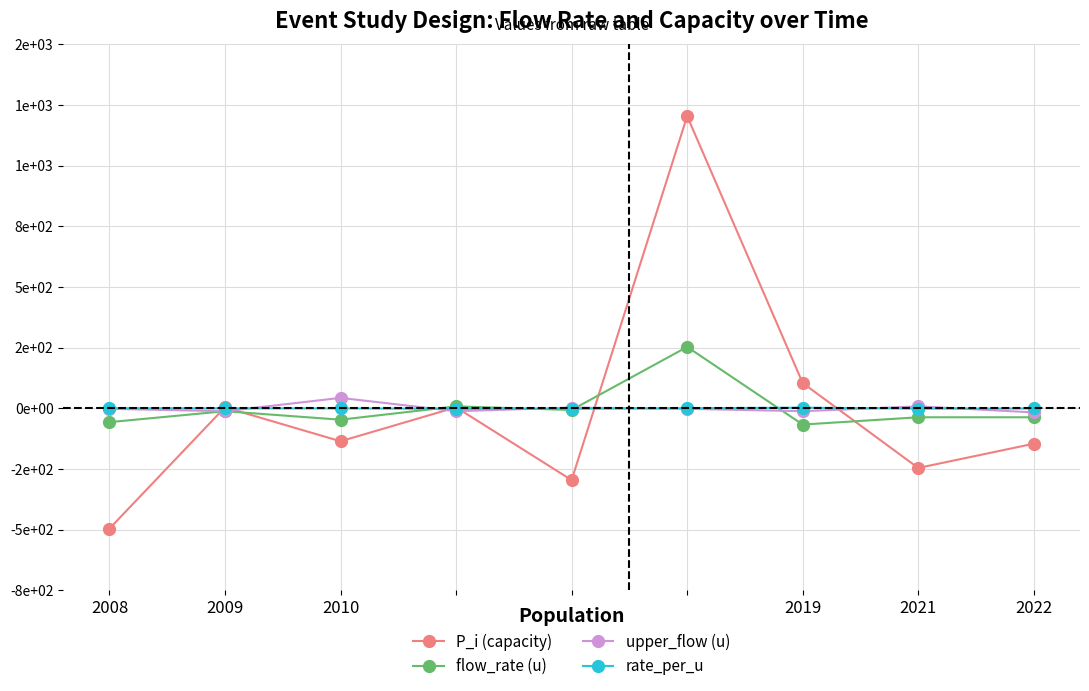

Between which two adjacent categories do flow_rate (u) and upper_flow (u) first intersect?

2008 and 2009